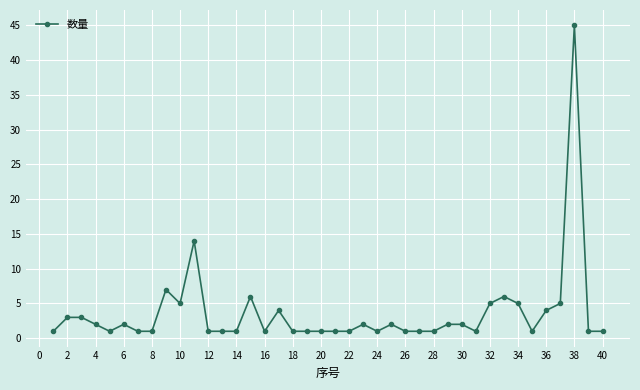

What is the value of the 40th point from the left?

1